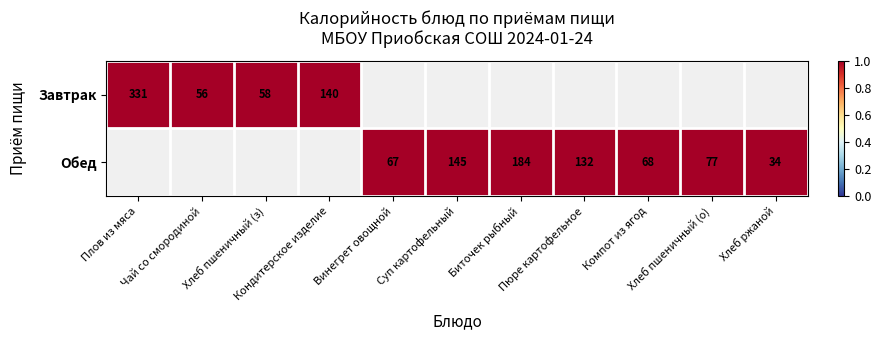

What is the difference between the highest and lowest values at Хлеб пшеничный (з)?

1